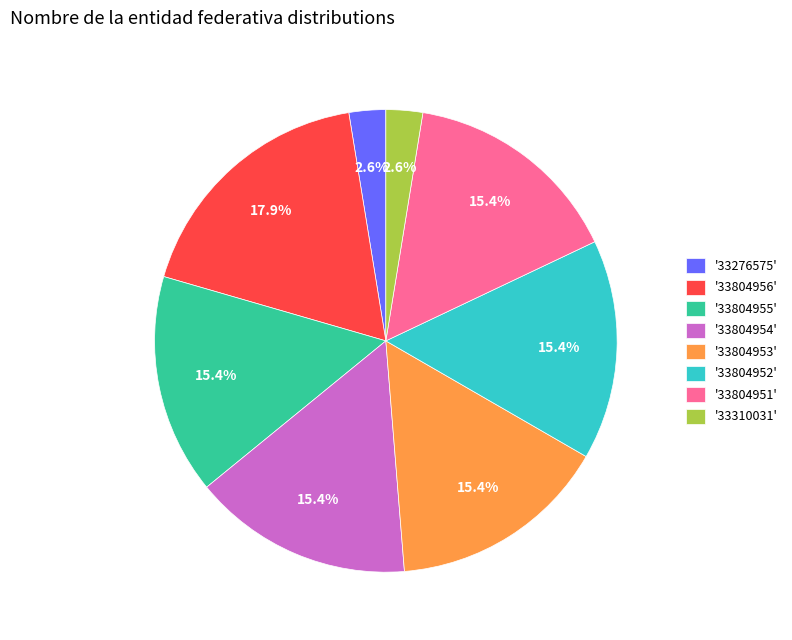

What is the largest slice in the pie chart?

'33804956'